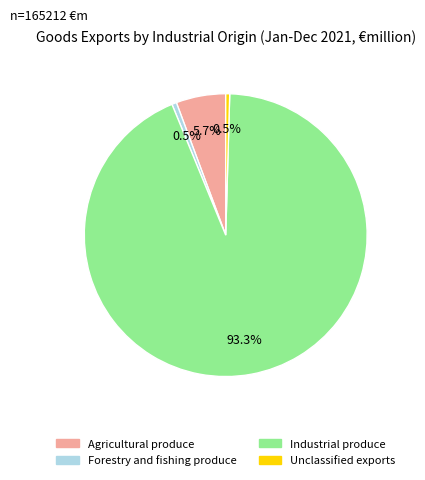

Which category has the biggest portion of the pie?

Industrial produce